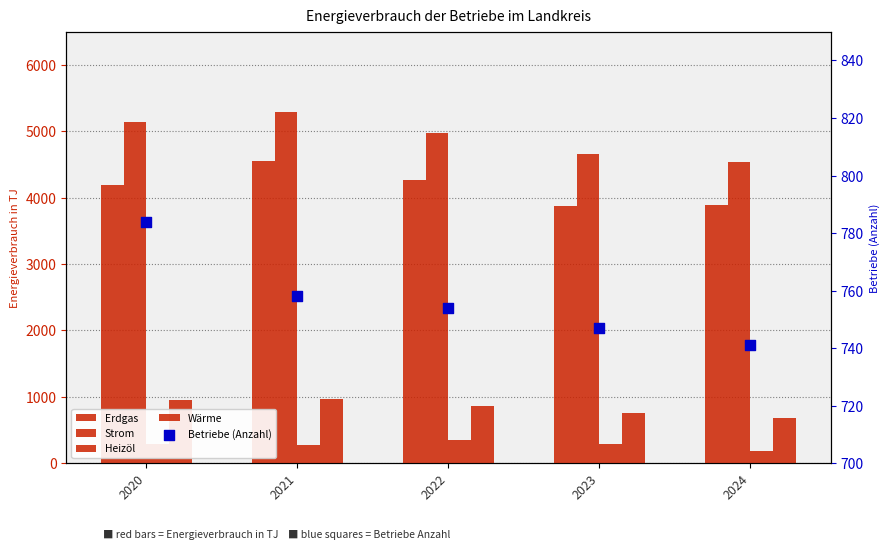

Which series has the widest spread of Y values?

Strom